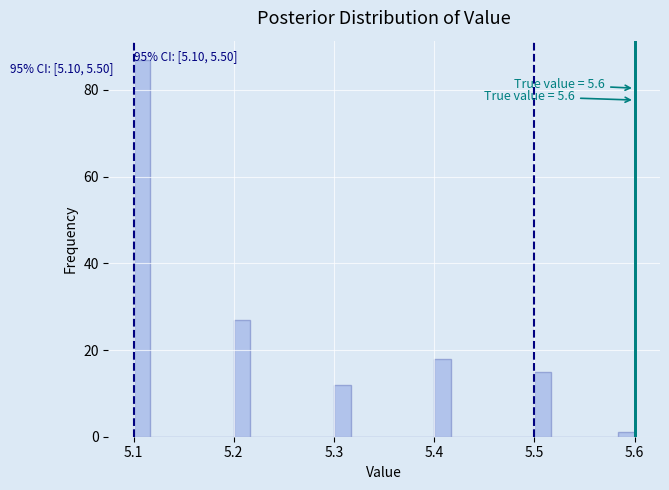

Read against the x-axis, roughly where is the centre of the tallest bar?

5.11